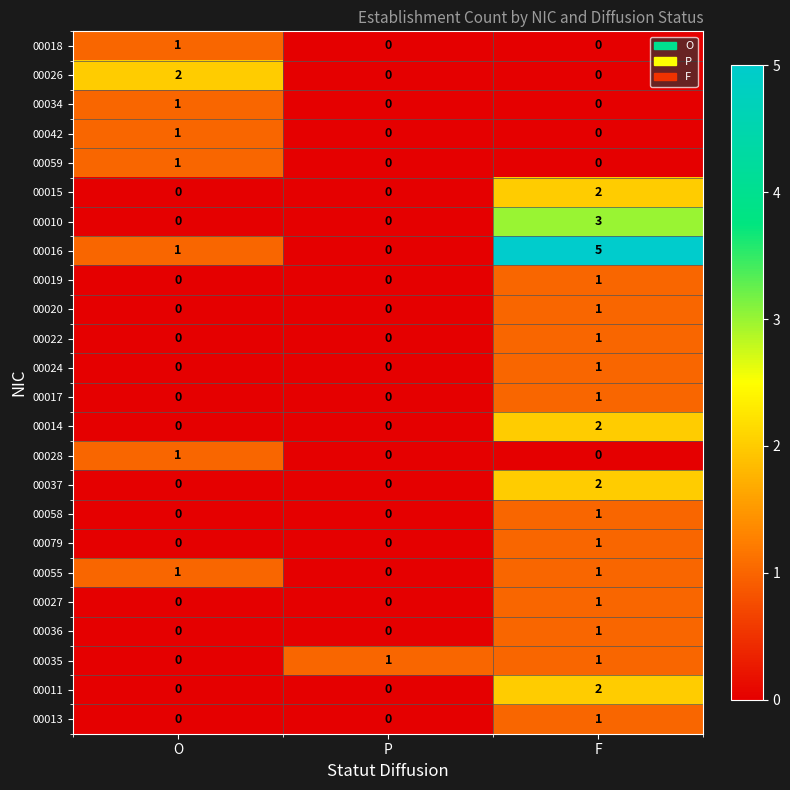

At how many categories does at least one series exceed 3?

1